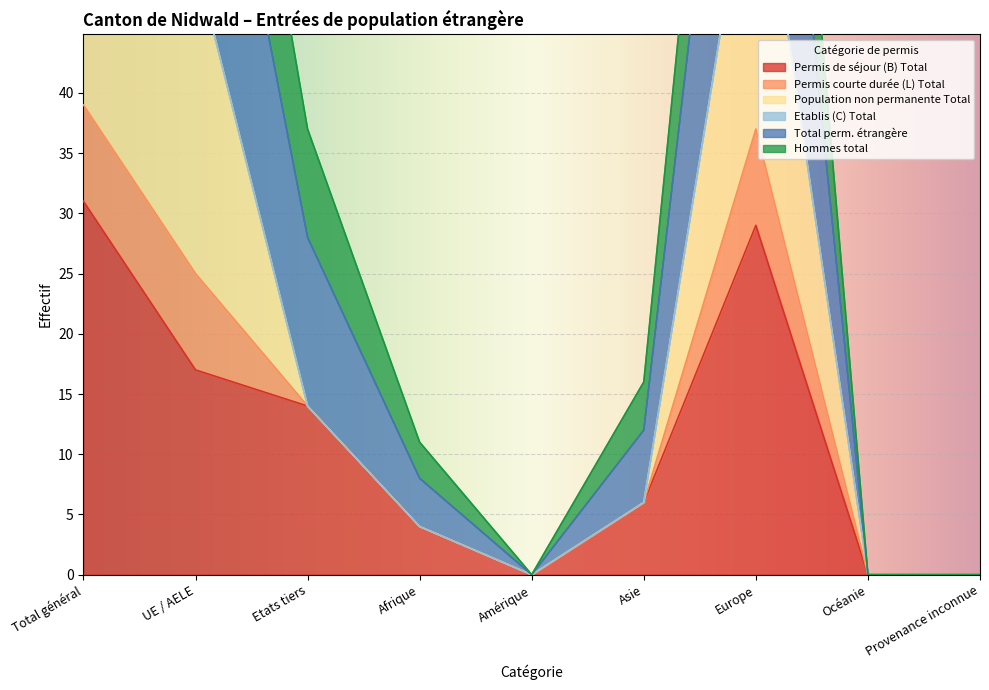

At how many categories does at least one series exceed 103?

2